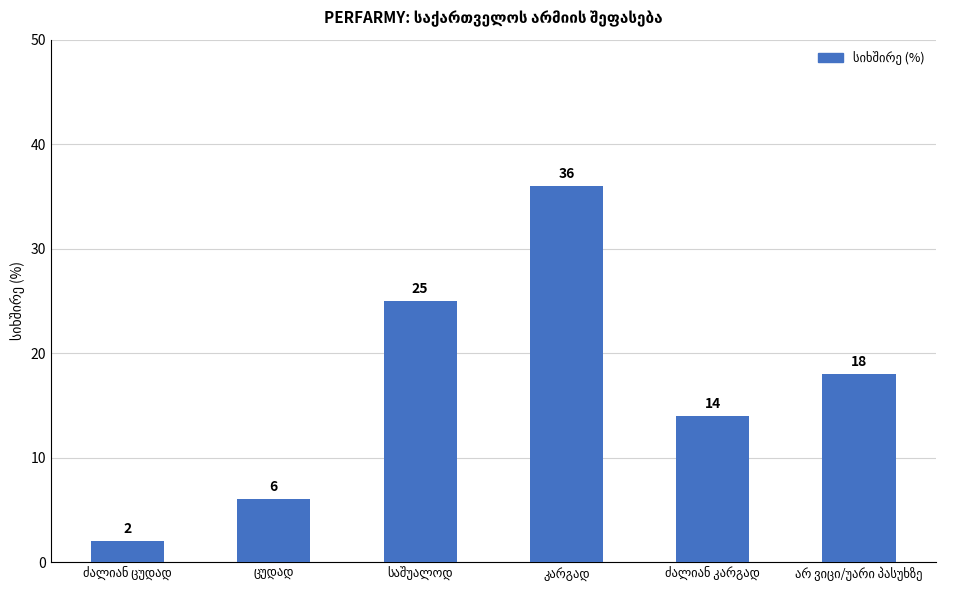

How many values are between 6 and 25?

4